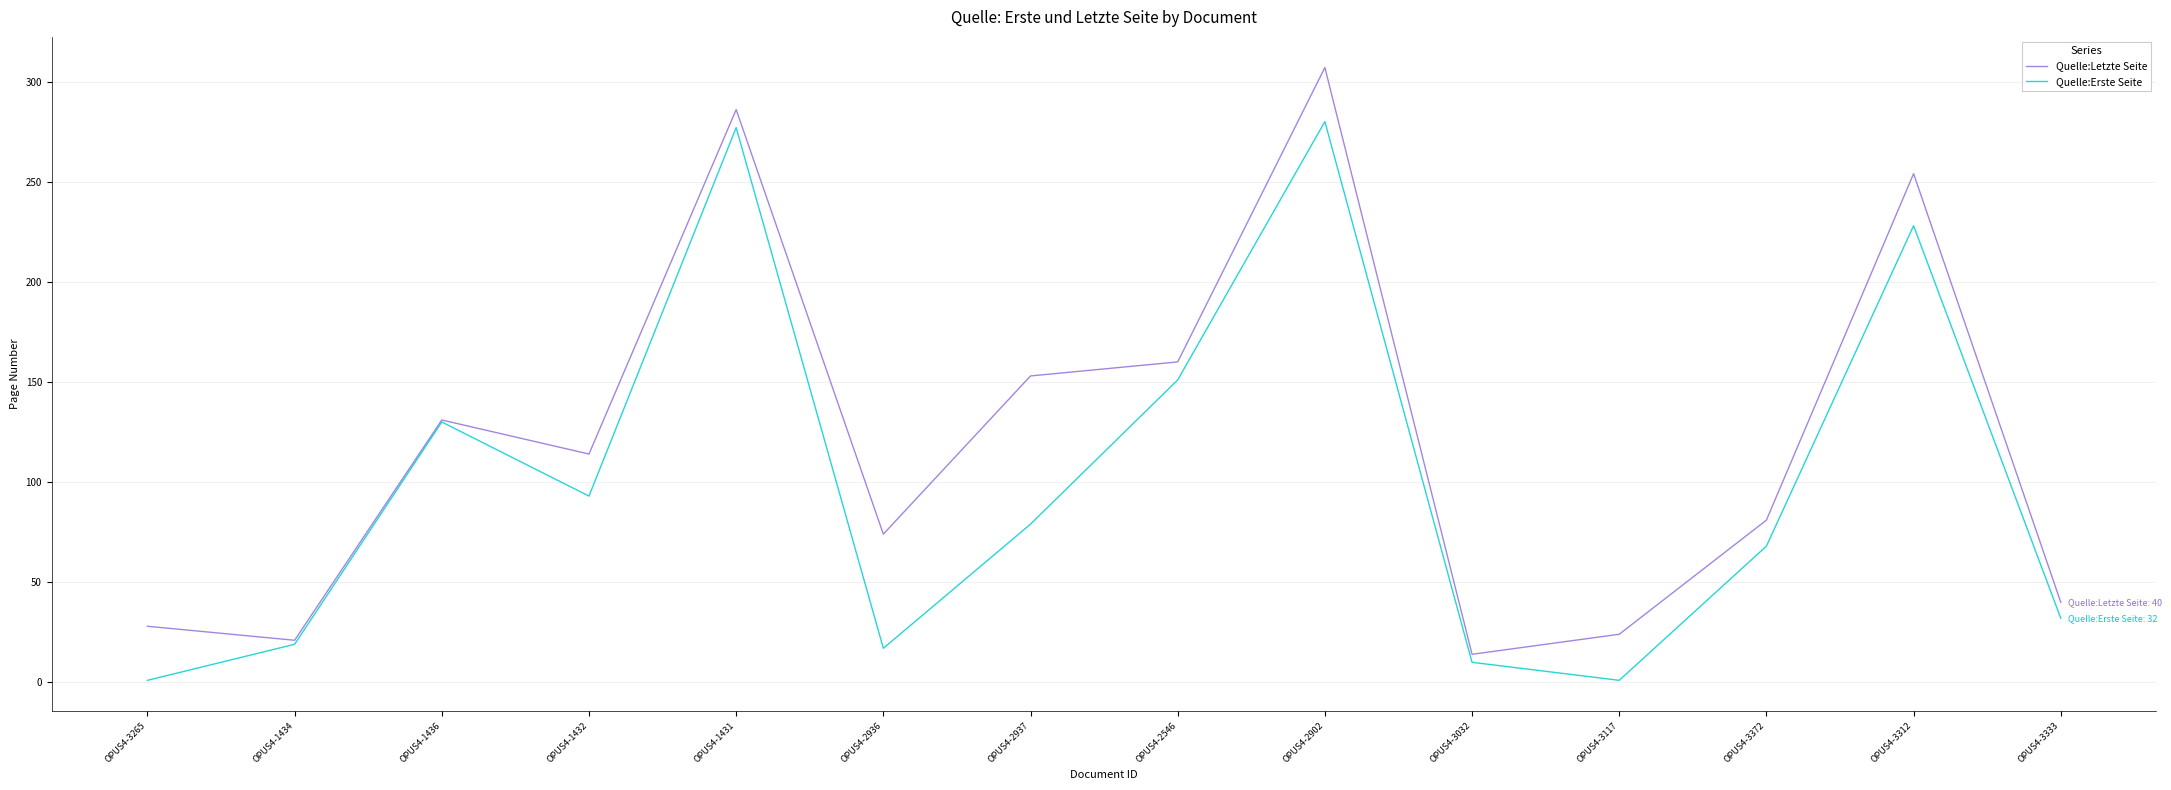

Which series changed the most between OPUS4-3032 and OPUS4-3372?

Quelle:Letzte Seite